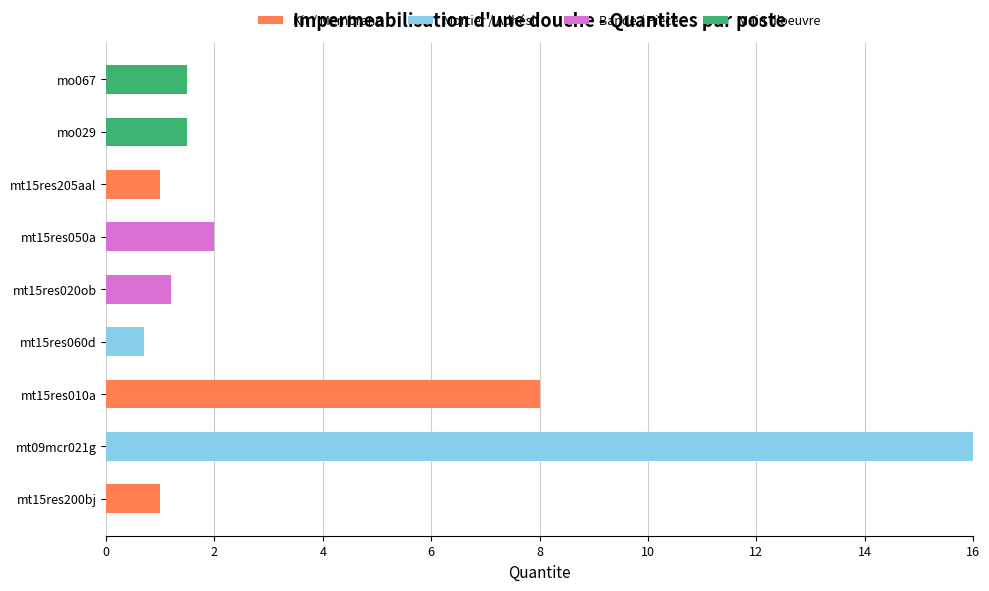

Which category has the highest value in the Kit / Membrane series?

mt15res010a